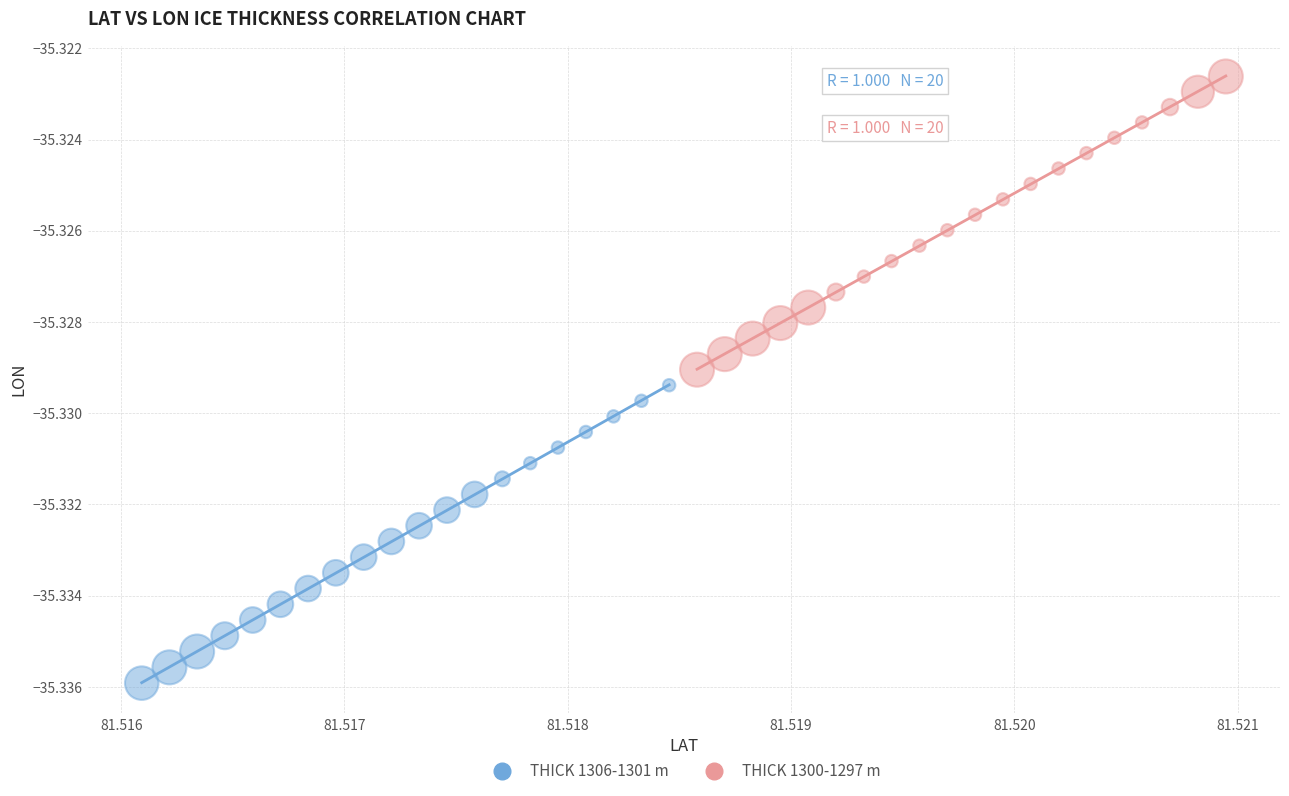

Which series reaches the maximum Y coordinate?

THICK 1300-1297 m